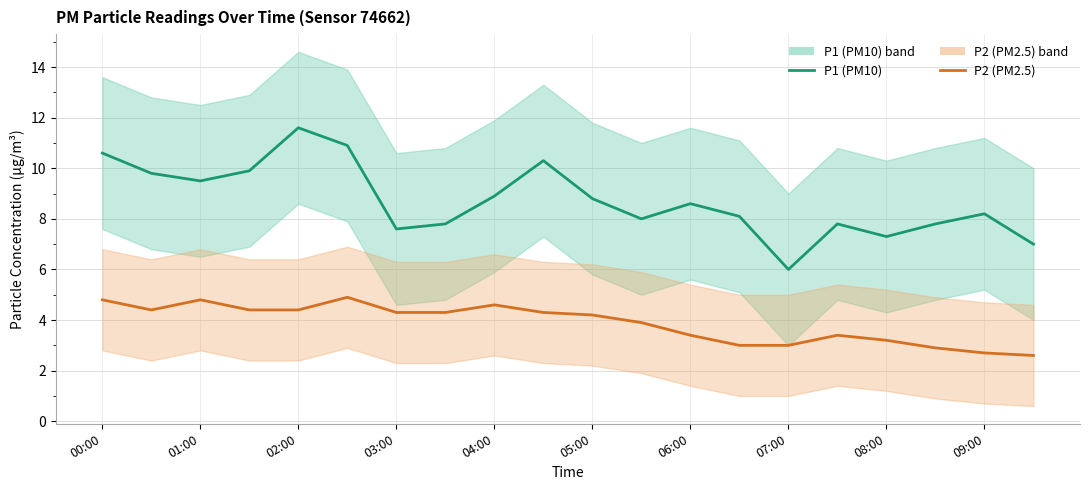

How many lines are shown in the chart?

2